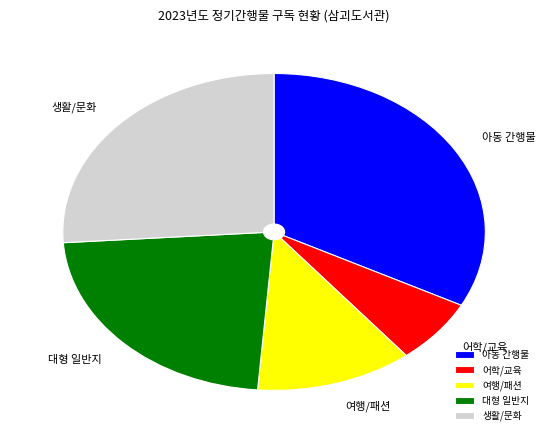

Count the number of slices in the pie.

5